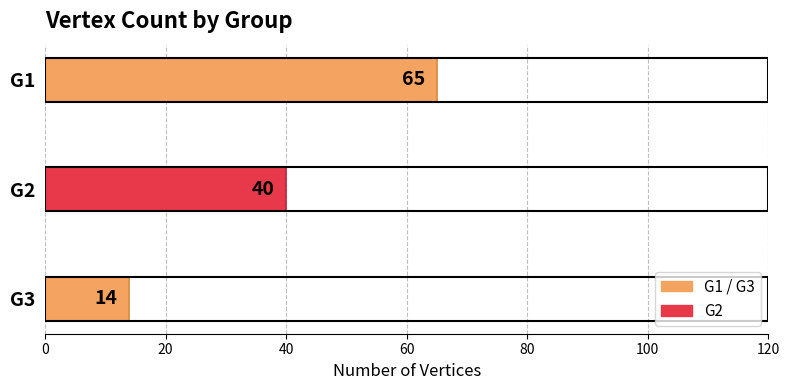

Is it true that the value at G1 is 65?

True